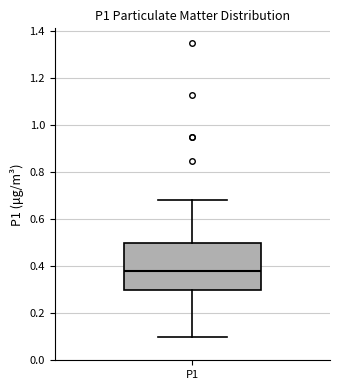

Transcribe this box plot: give where the median line is, the range the box spans, and where the two whiskers end, as read against the y-axis. The values are not printed on the chart, so give them approximately, as read against the axis.

median 0.38, box 0.30 to 0.50, whiskers 0.10 to 0.68